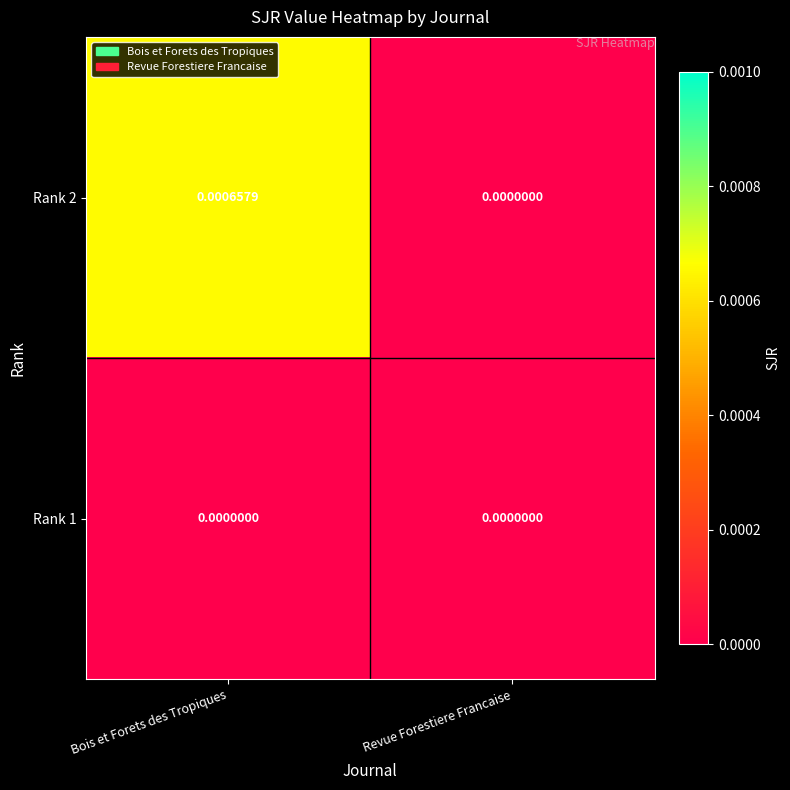

Is the value of Rank 1 at Revue Forestiere Francaise greater than the value of Rank 2 at Bois et Forets des Tropiques?

No